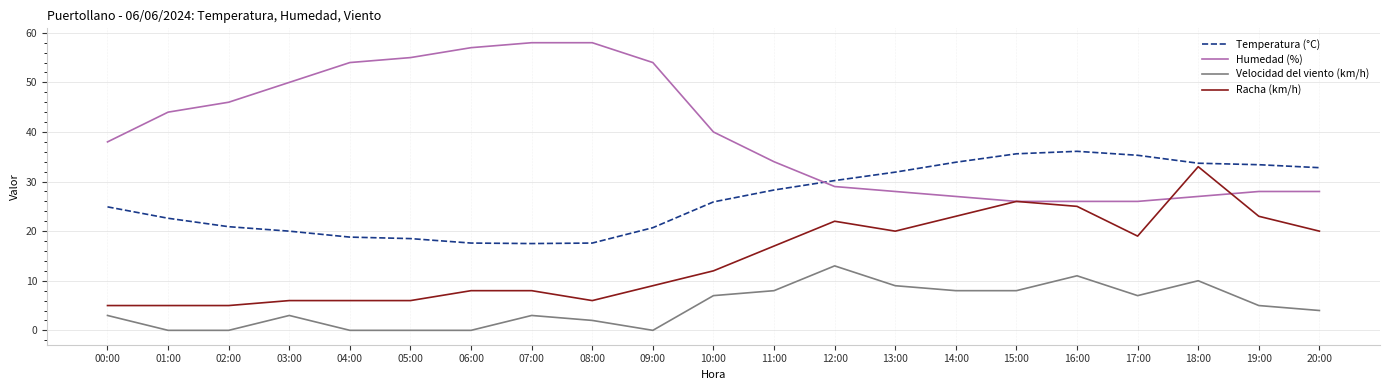

True or false: Humedad (%) has more than 2 points higher than both neighbors.

False